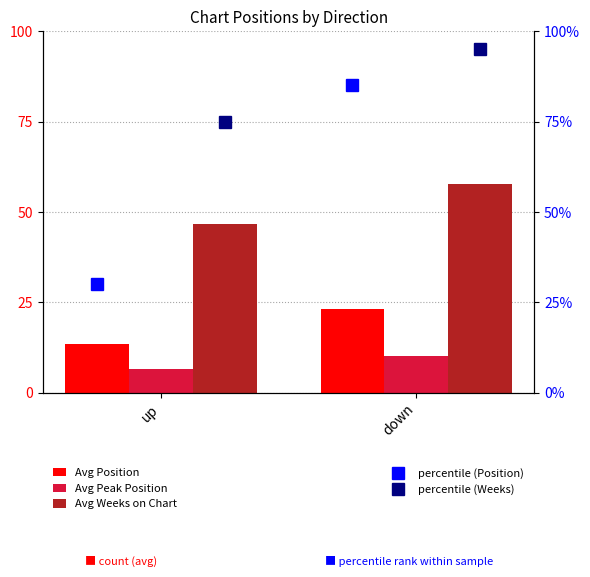

Rank the series at up from lowest to highest value.

Avg Peak Position, Avg Position, percentile (Position), Avg Weeks on Chart, percentile (Weeks)